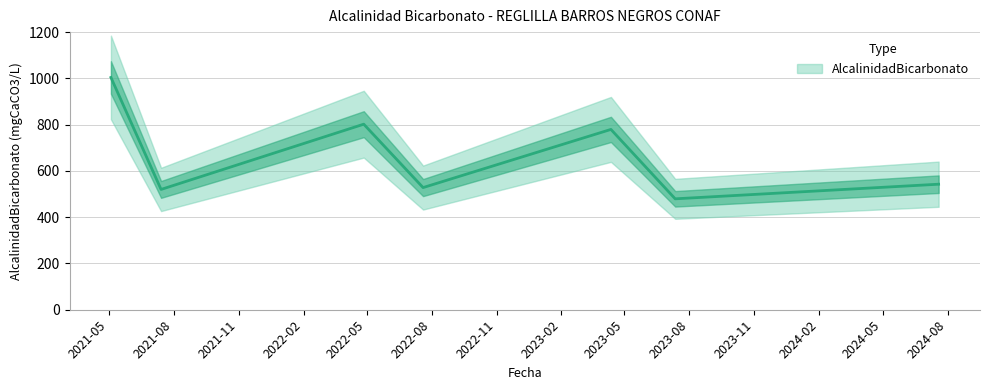

What position from the right is 2022-07-20?

4